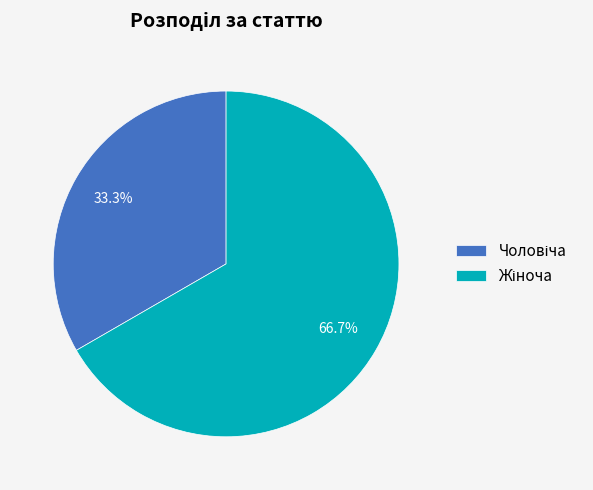

How many segments does this pie chart have?

2